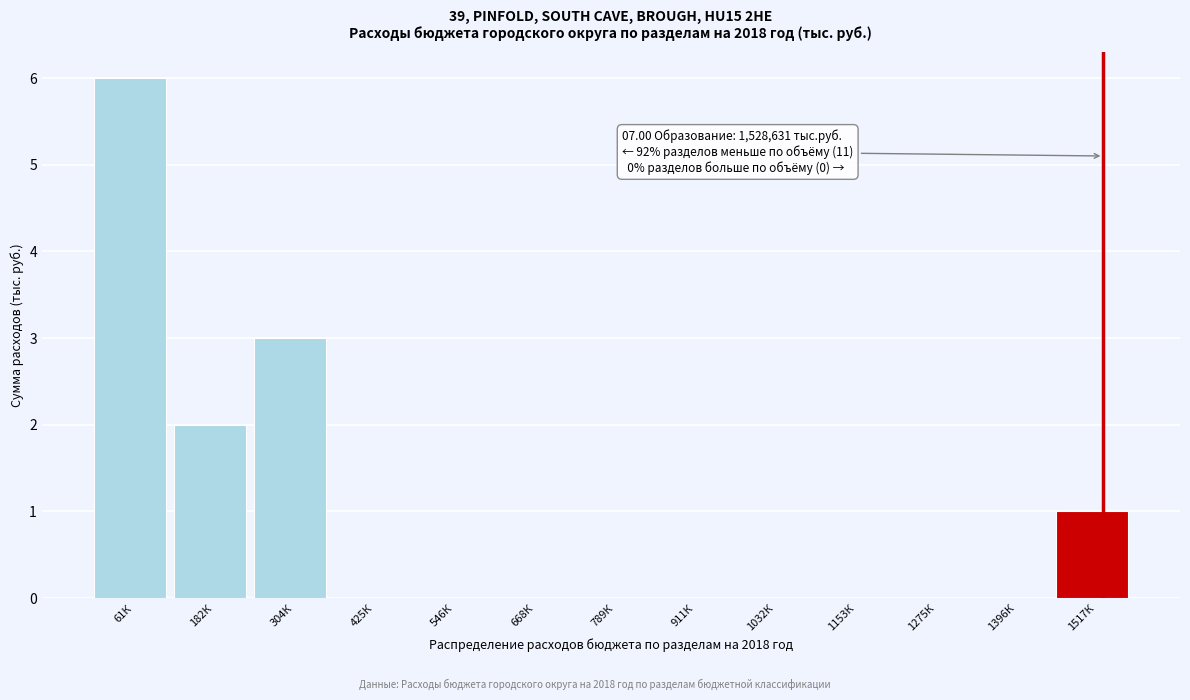

Reading right to left, what are all the values shown in this chart?

1517К=1	1396К=0	1275К=0	1153К=0	1032К=0	911К=0	789К=0	668К=0	546К=0	425К=0	304К=3	182К=2	61К=6